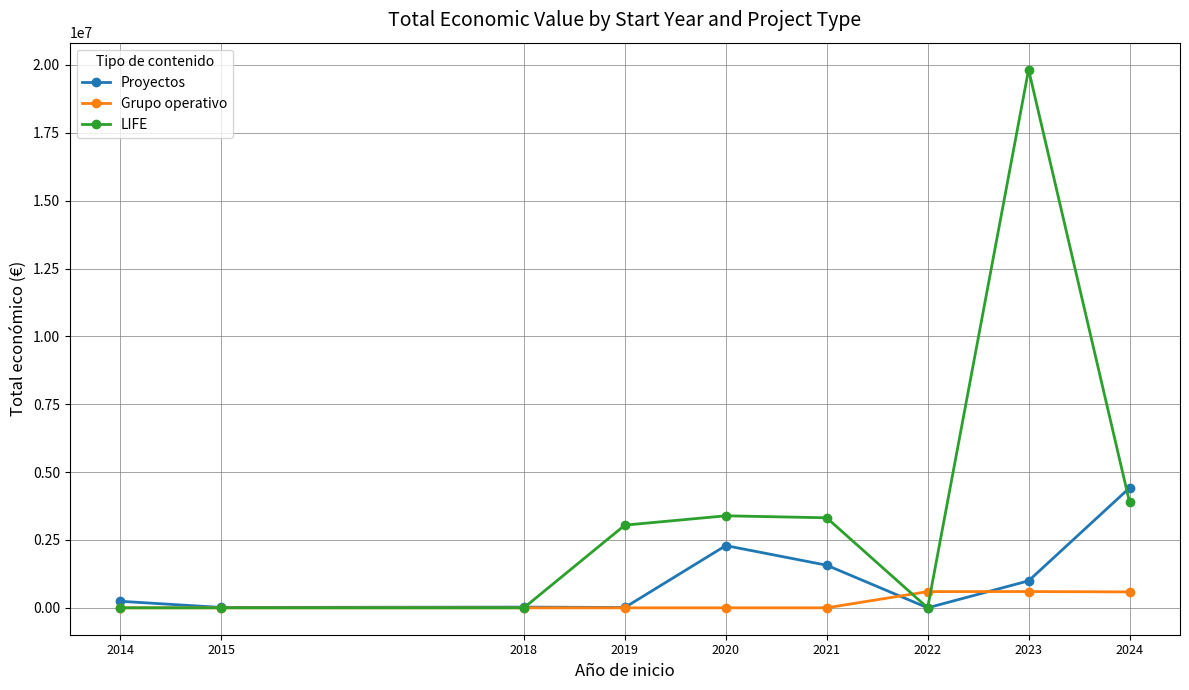

What is the highest value of the LIFE series?

19829878